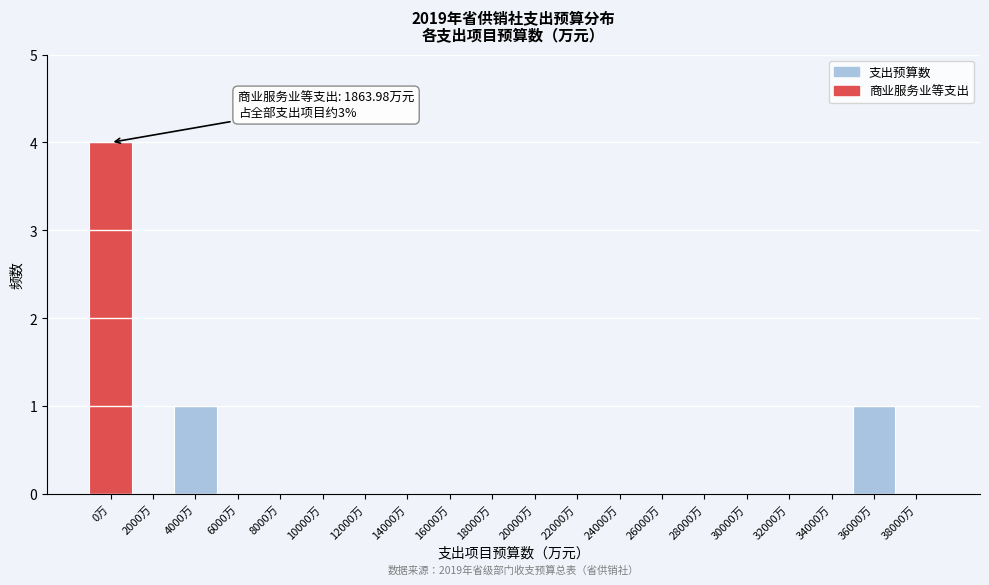

Reading right to left, extract all data points from this chart.

38000万=0	36000万=1	34000万=0	32000万=0	30000万=0	28000万=0	26000万=0	24000万=0	22000万=0	20000万=0	18000万=0	16000万=0	14000万=0	12000万=0	10000万=0	8000万=0	6000万=0	4000万=1	2000万=0	0万=4